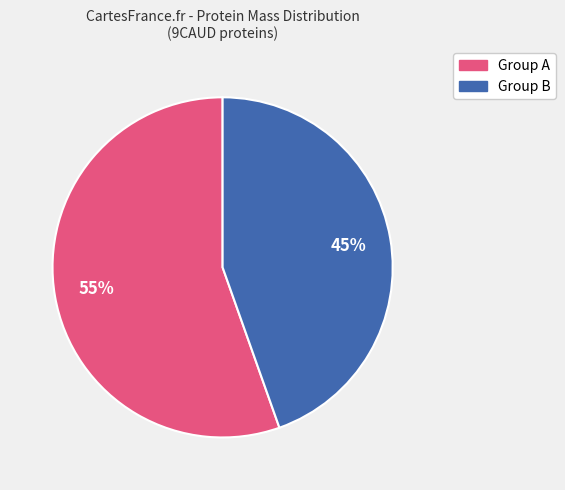

Is Group A the majority of the pie?

Yes